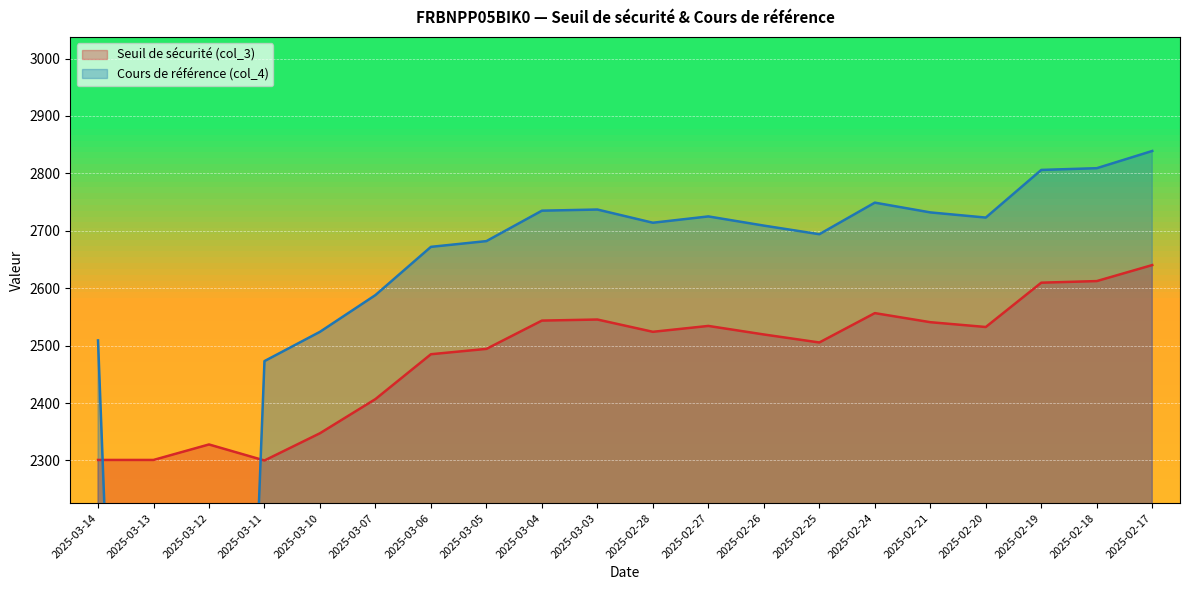

What is the value of the Seuil de sécurité (col_3) point at the 17th from the left?

2532.4